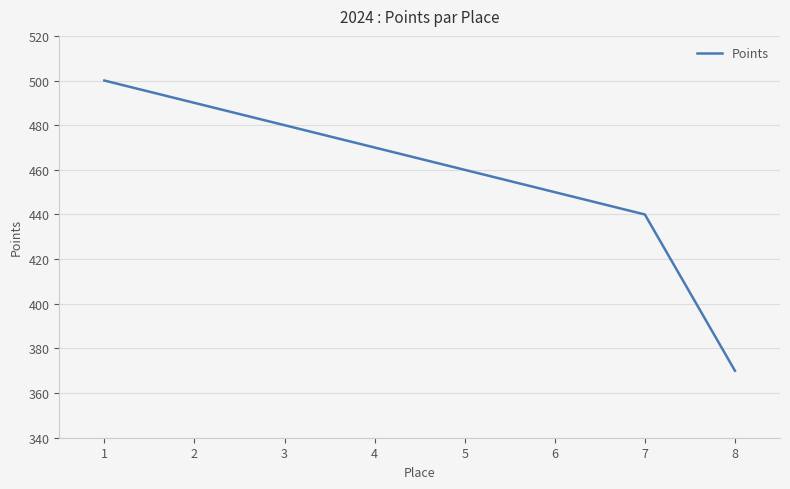

At which label is the value closest to 435?

7